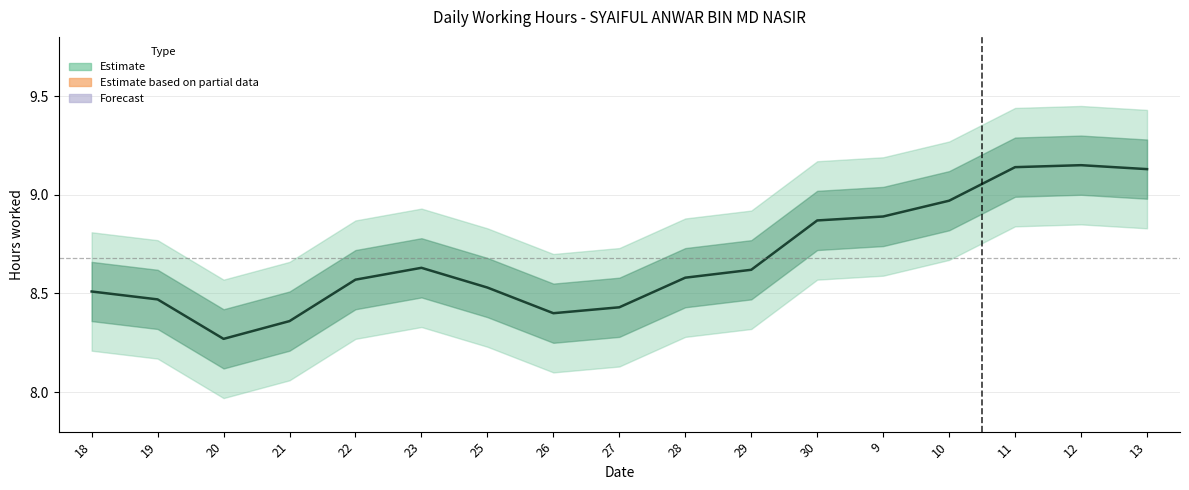

Rank the categories by value from lowest to highest.

20, 21, 26, 27, 19, 18, 25, 22, 28, 29, 23, 30, 9, 10, 13, 11, 12